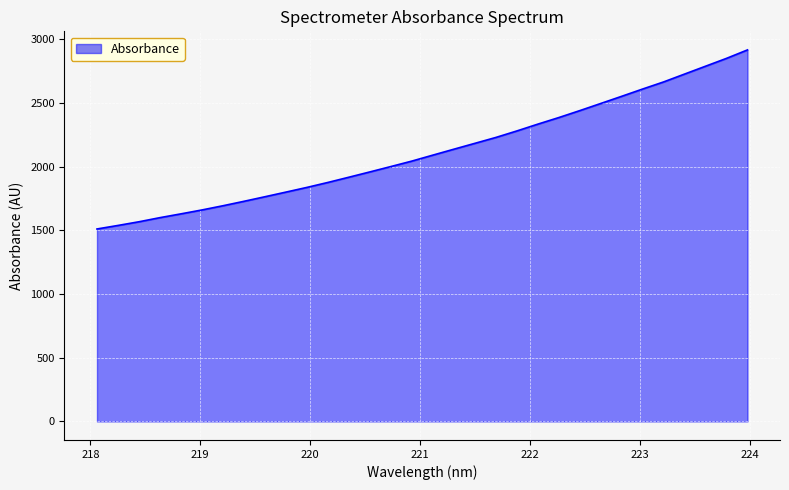

What is the sum of all values?

67838.8